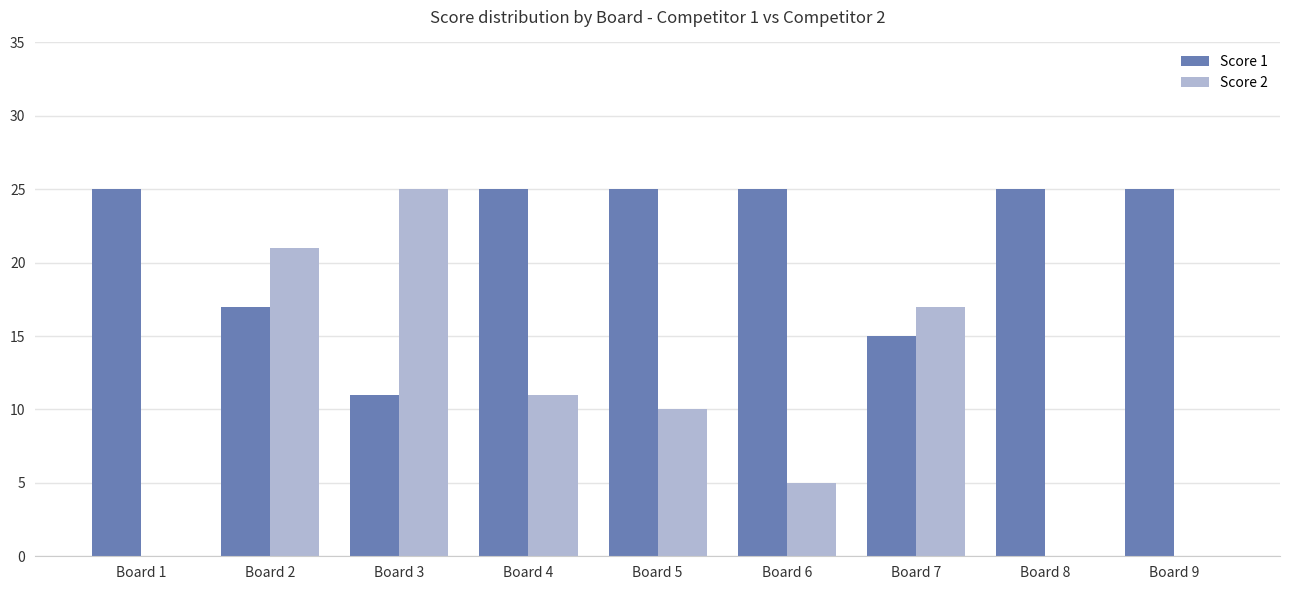

What is the average value of the Score 1 series?

21